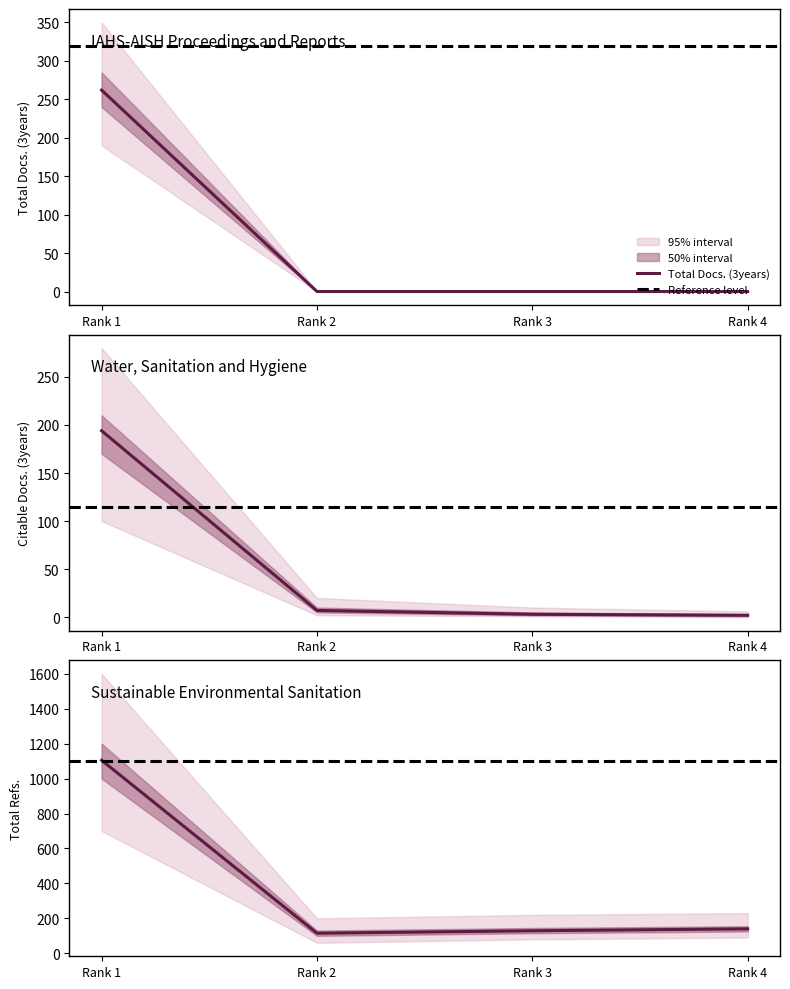

True or false: Total Docs. (3years) has more than 1 interior local peaks.

False